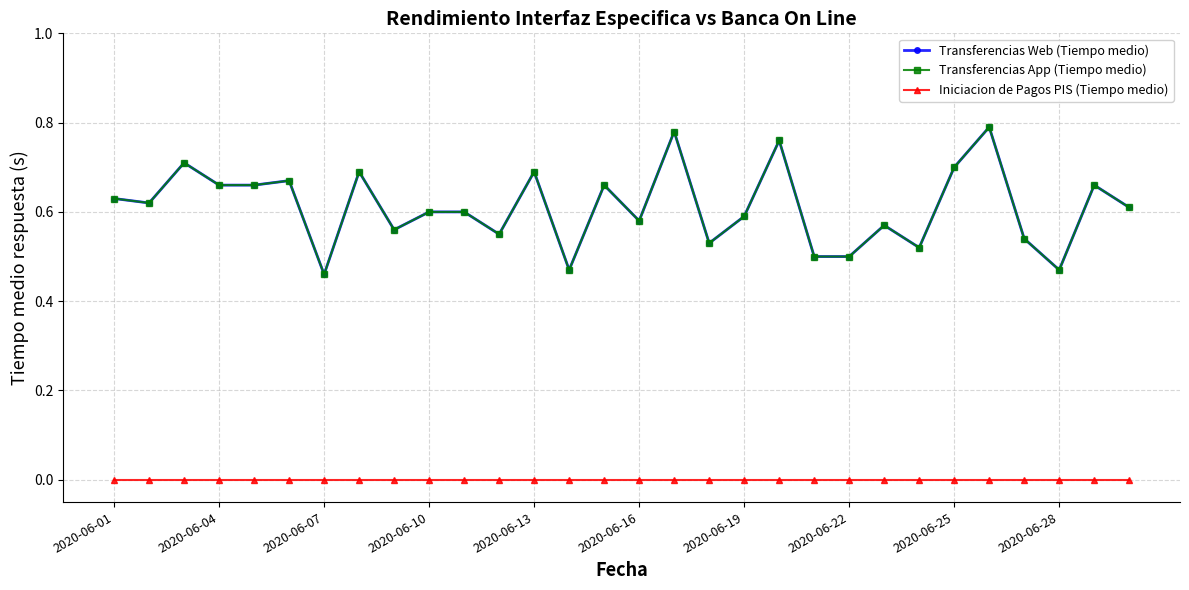

What is the difference between the second highest and minimum values in the Transferencias App (Tiempo medio) series?

0.3